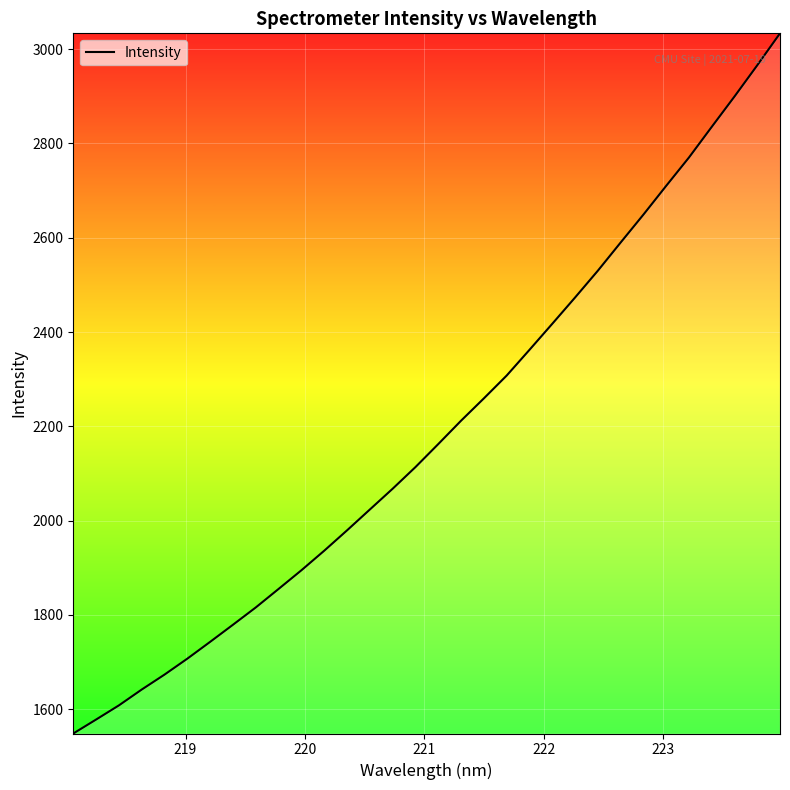

What is the minimum value shown in the chart?

1548.6